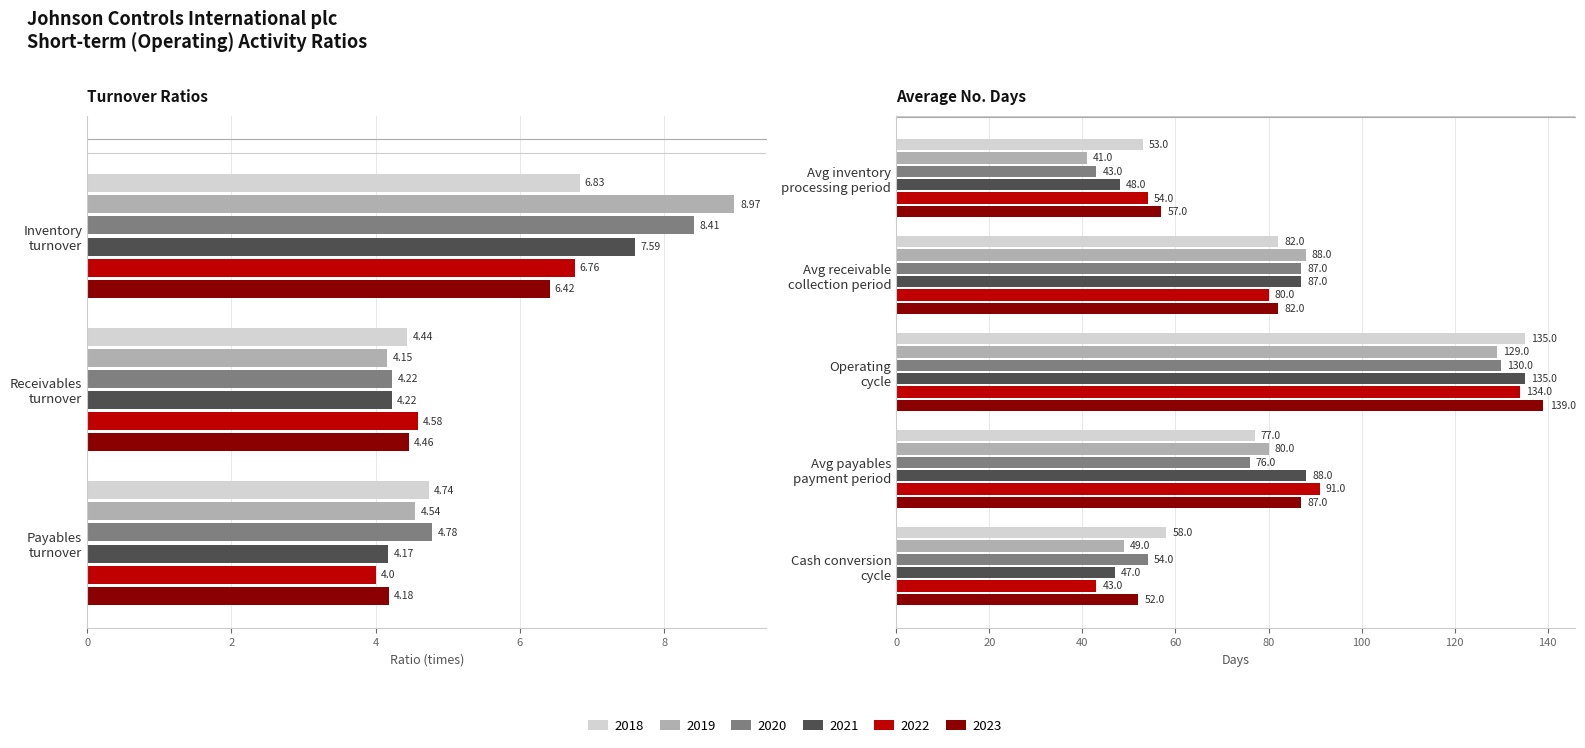

Where is 2022 nearest to the value 69?

Avg receivable
collection period